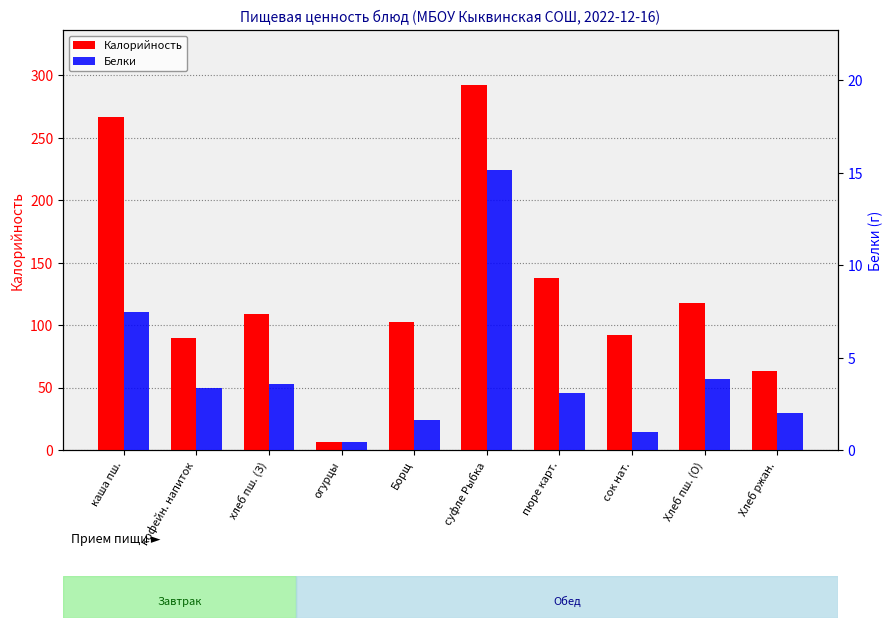

The Белки series shows 0.4 at огурцы. True or false?

True